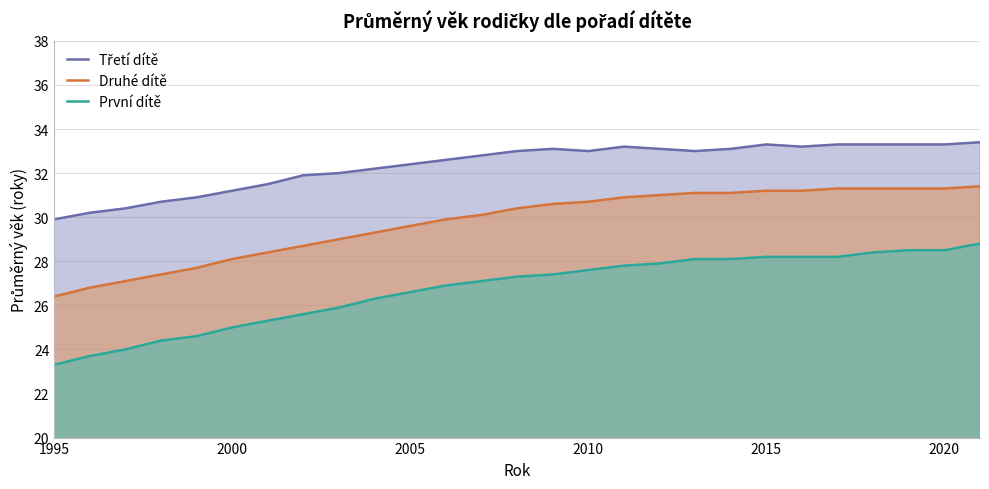

What are all the series names shown in the legend?

Třetí dítě, Druhé dítě, První dítě